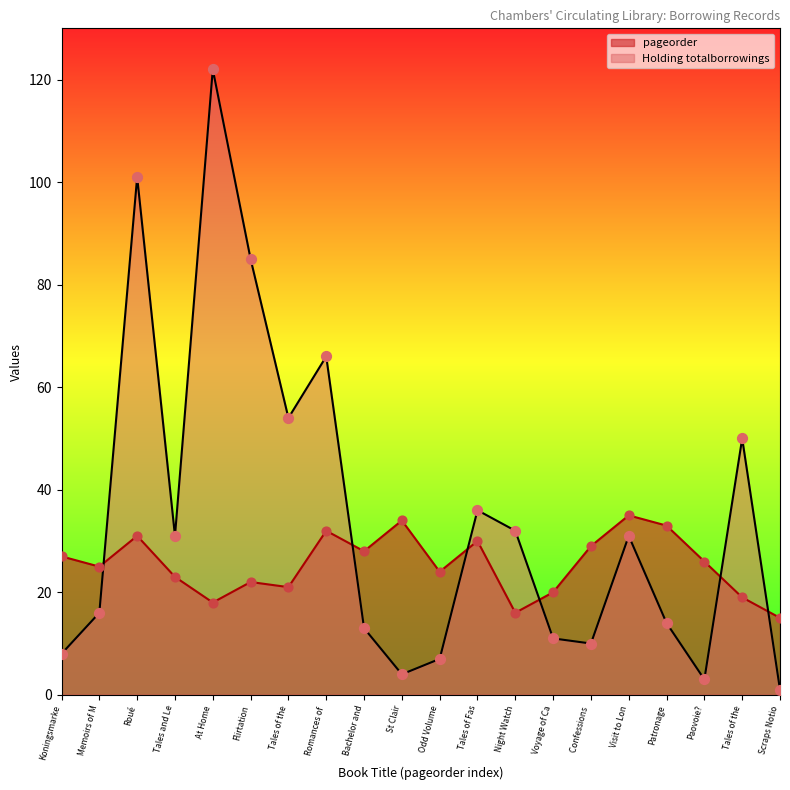

What is the total value across all series at Voyage of Ca?

31